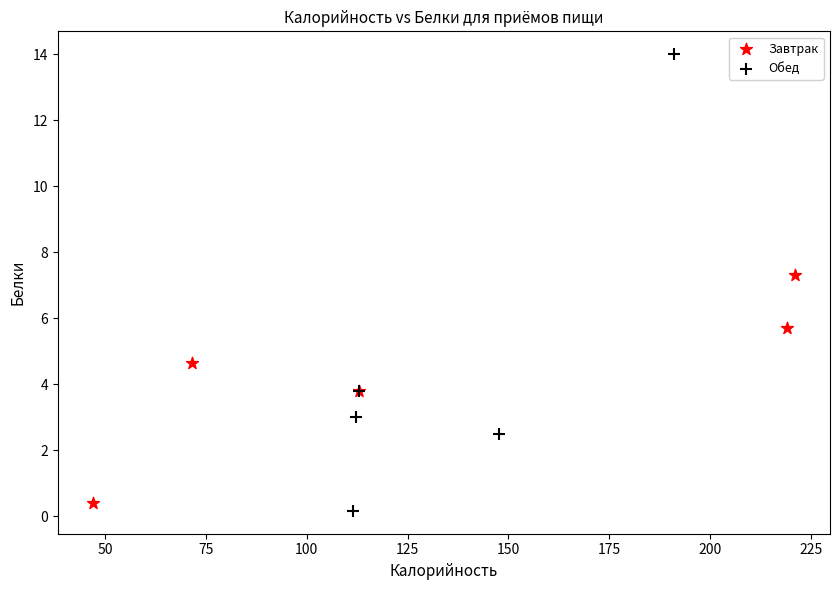

Which series contains the lowest Y value?

Обед